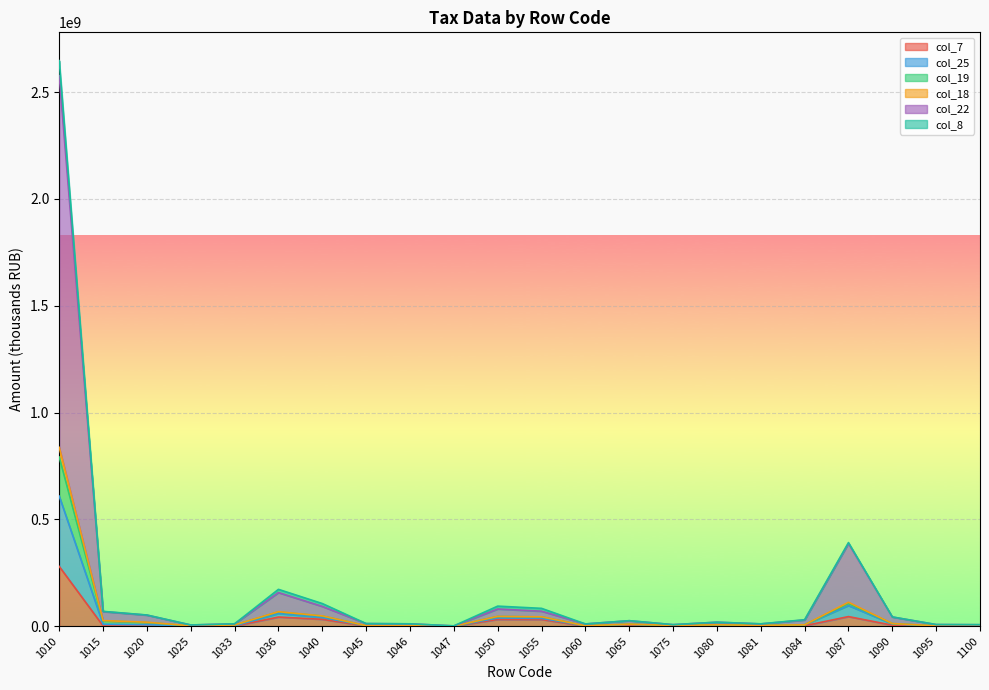

The value of col_18 at 1060 is 10378030. True or false?

True